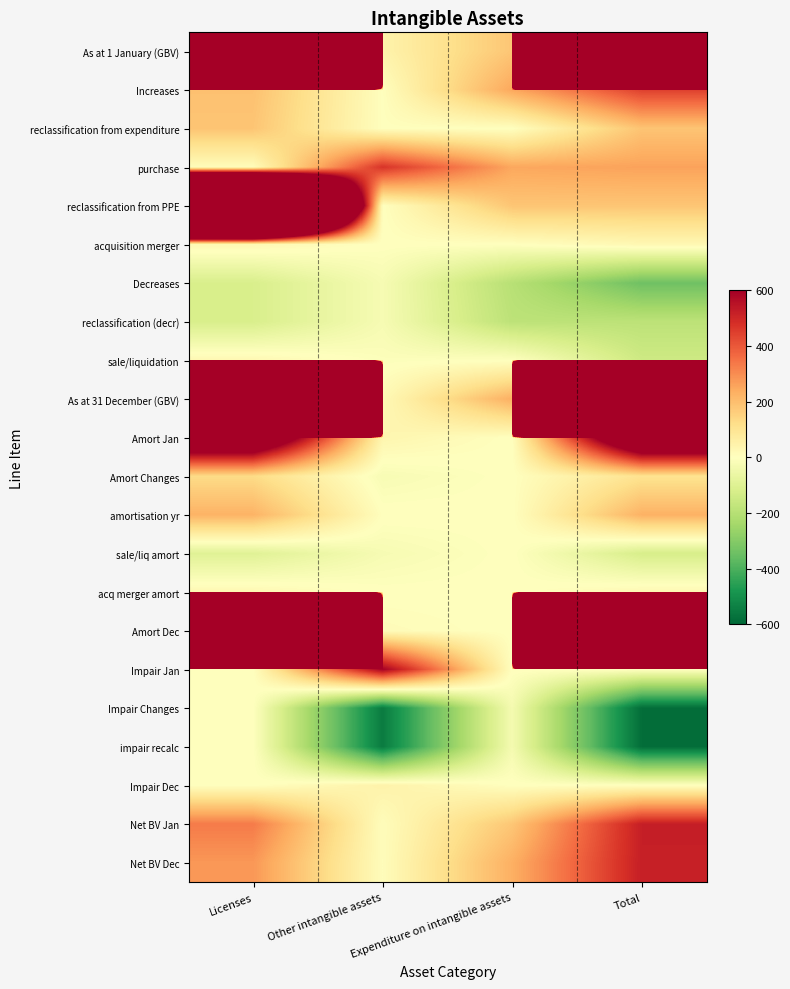

What is the total value across all series at Expenditure on intangible assets?

1062.6